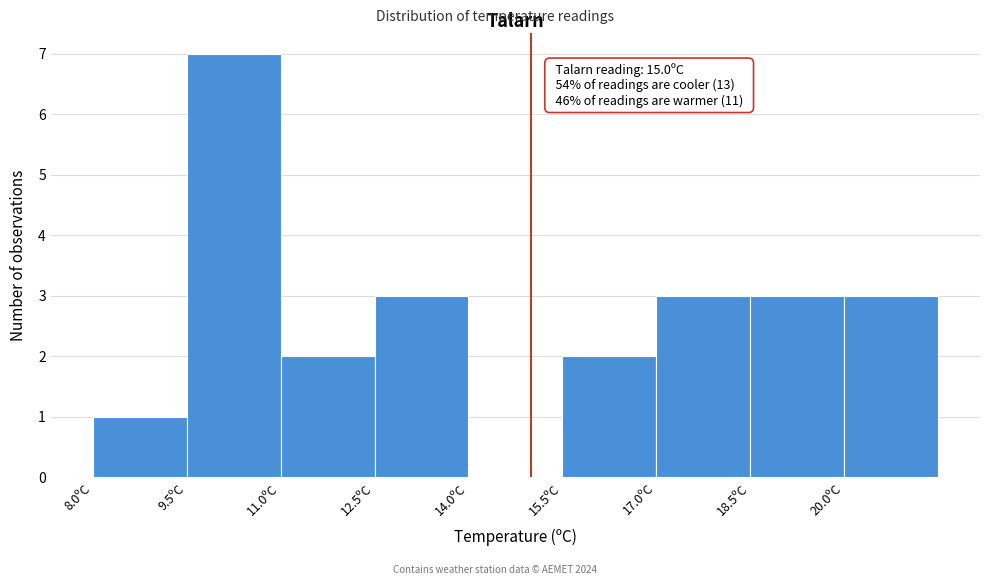

Which range on the x-axis has the tallest bar?

9.5 to 11.0